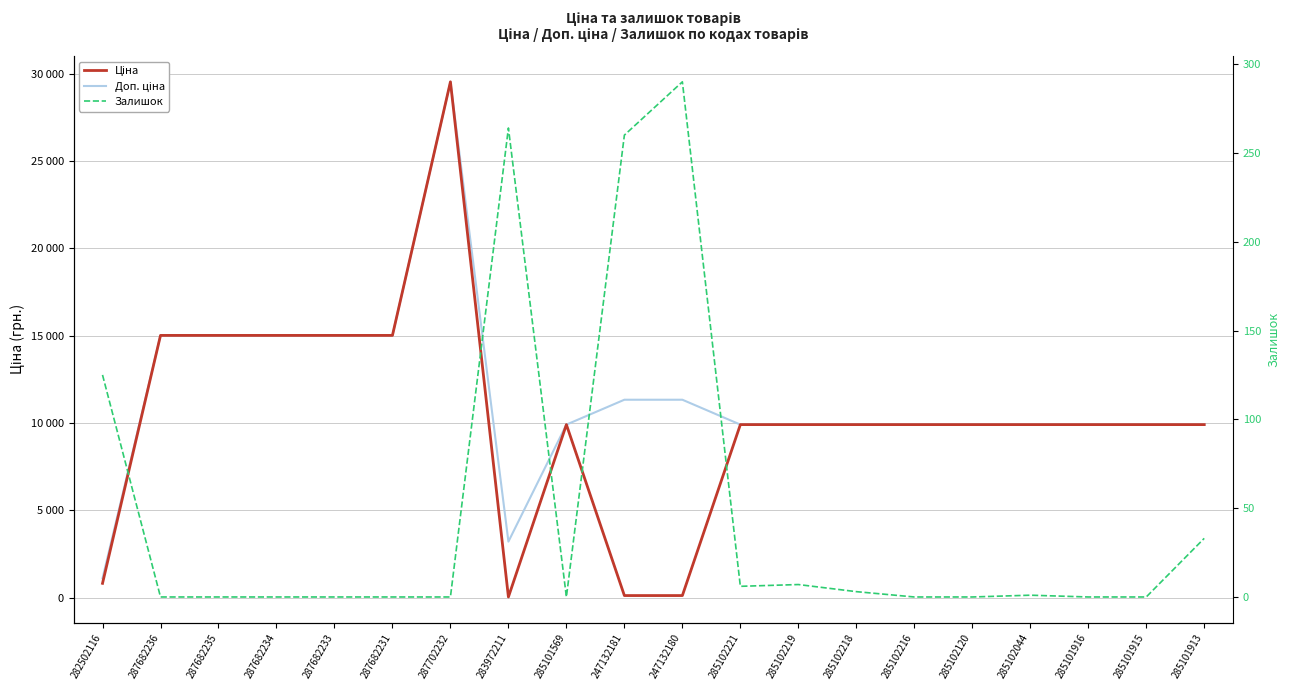

At how many categories does at least one series exceed 16749?

1